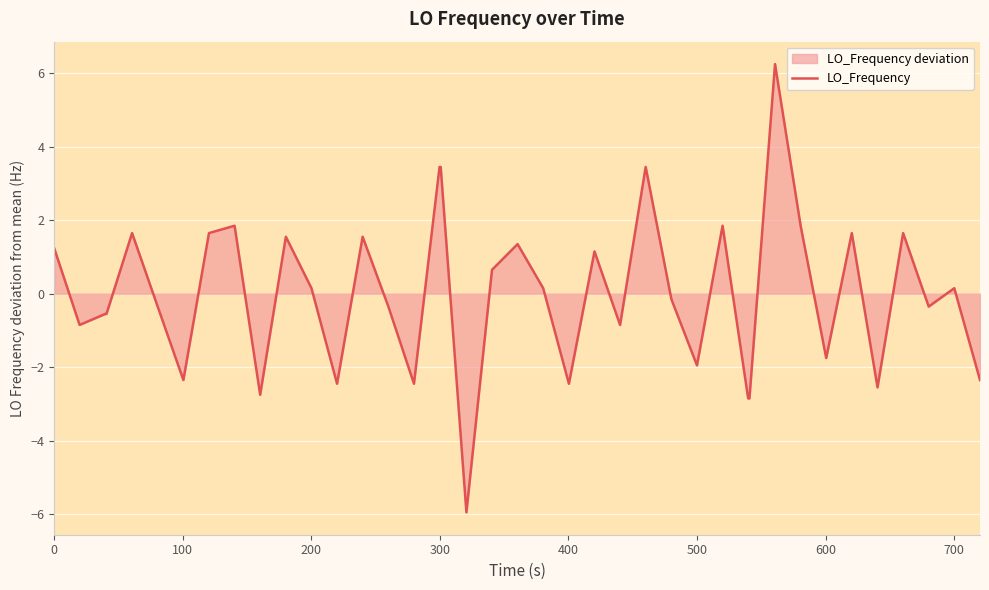

The chart shows a value of 0.6 at 0. True or false?

False